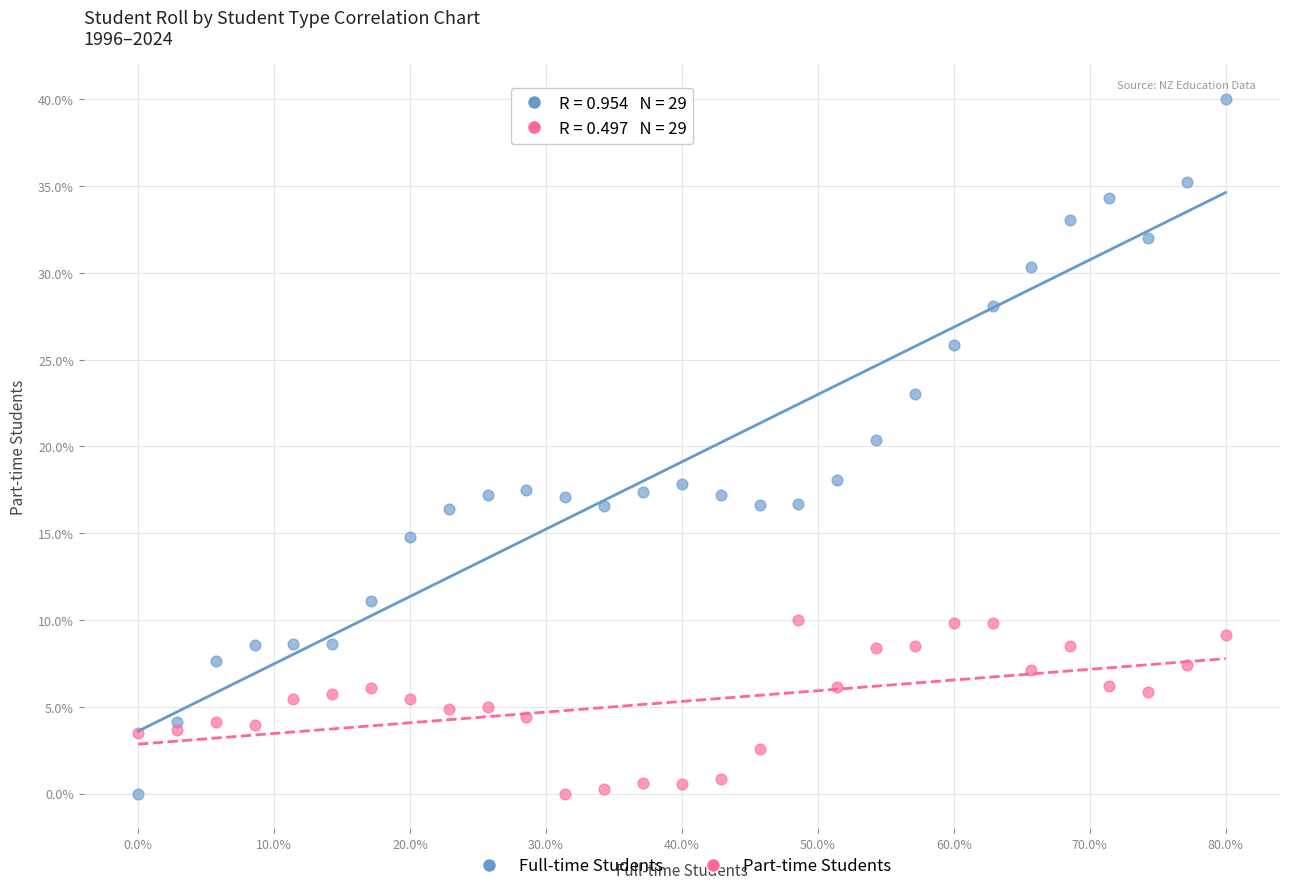

Across all data points, what is the range of Y values (max minus min)?

40.0